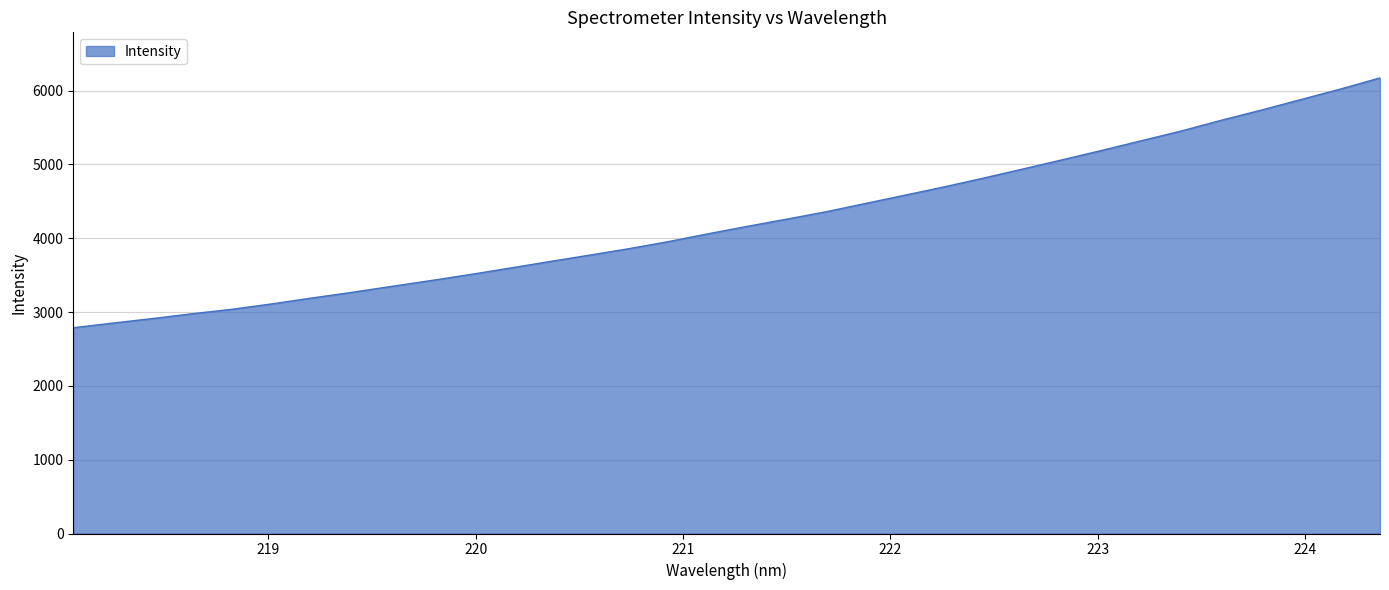

What is the difference between the maximum and minimum values?

3384.6